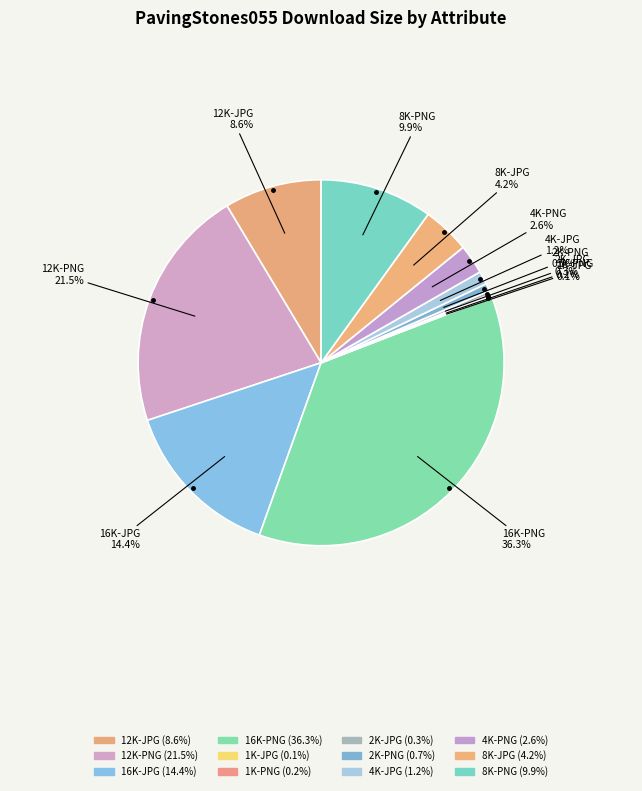

Is it true that 2K-JPG is 0% of the pie?

True